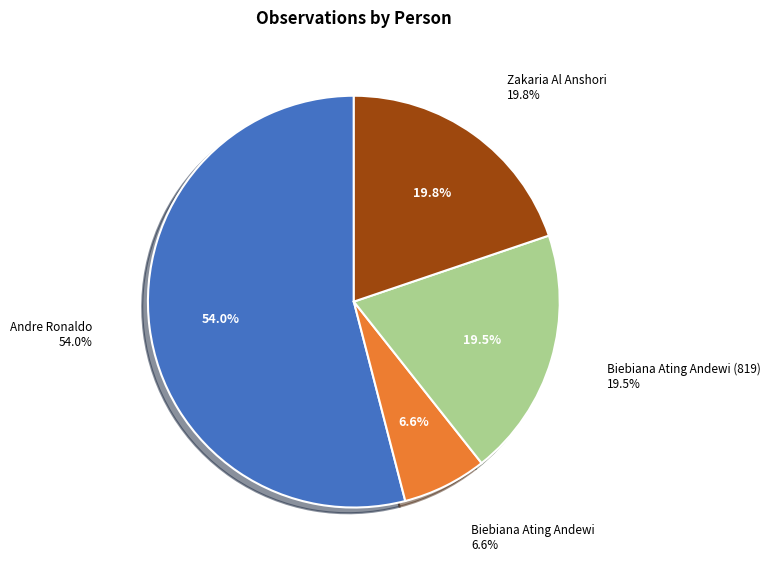

How much of the chart is everything except Biebiana Ating Andewi (819)?

80.5%